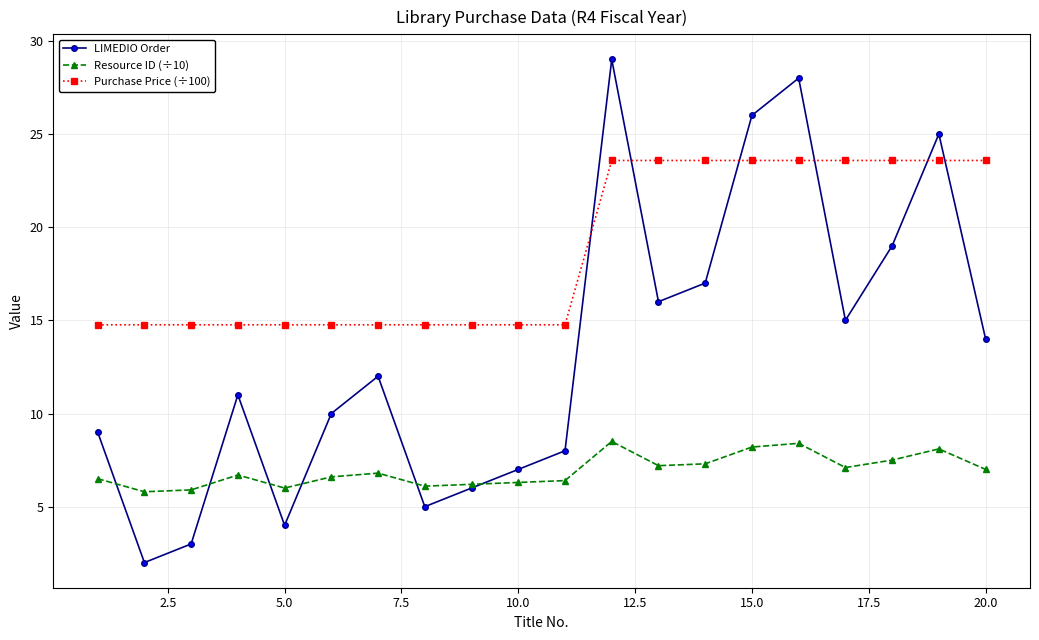

True or false: LIMEDIO Order has more than 2 interior local peaks.

True